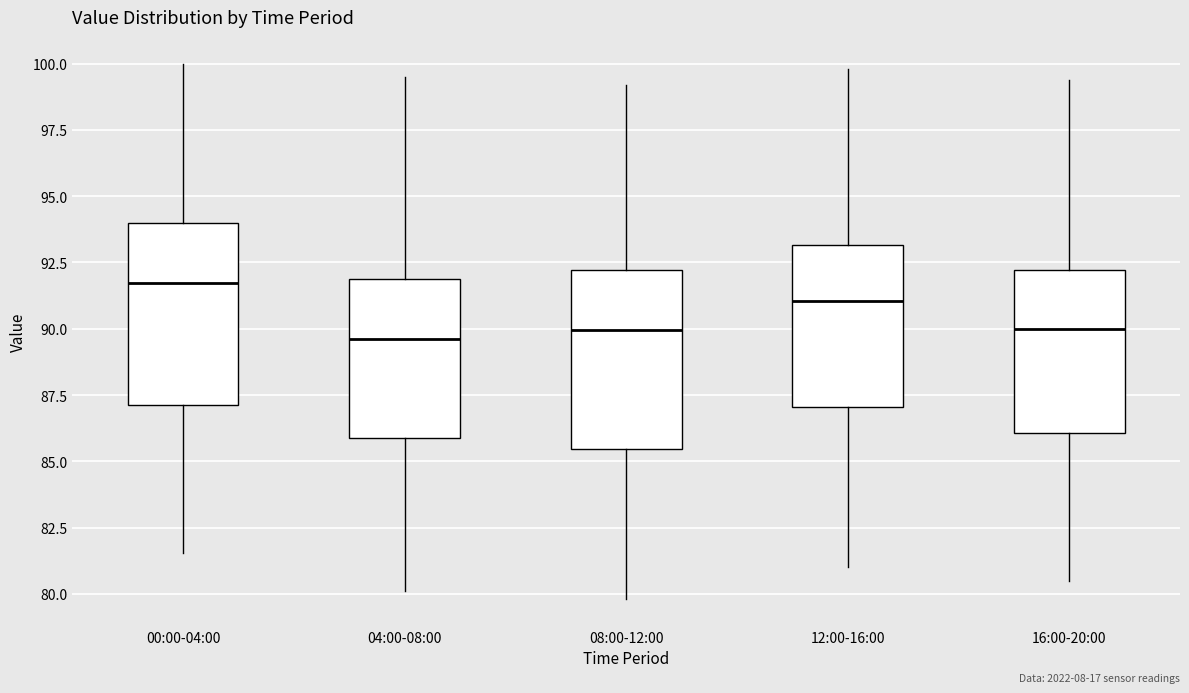

Where is the upper edge of the box for 00:00-04:00 on the y-axis? The values are not printed on the chart, so give them approximately, as read against the axis.

94.0